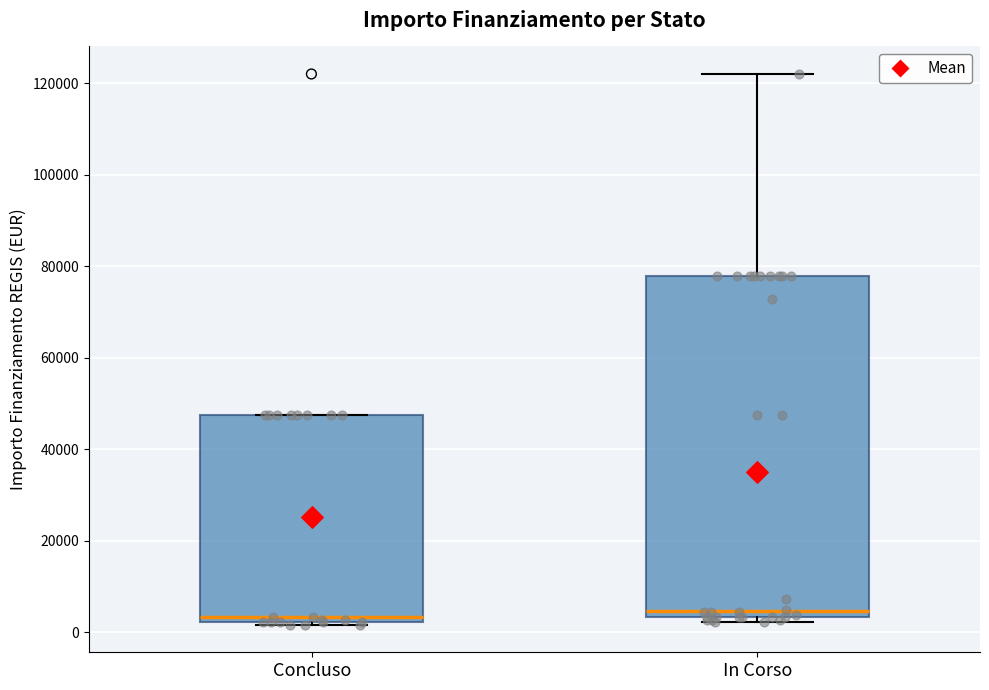

Reading left to right, transcribe this box plot: for each box, give where its median line is, the range the box spans, and where its two whiskers end, as read against the y-axis. The values are not printed on the chart, so give them approximately, as read against the axis.

Concluso: median 4000, box 2000 to 48000, whiskers 2000 to 48000
In Corso: median 4000 (just above the box's lower edge), box 4000 to 78000, whiskers 2000 to 122000